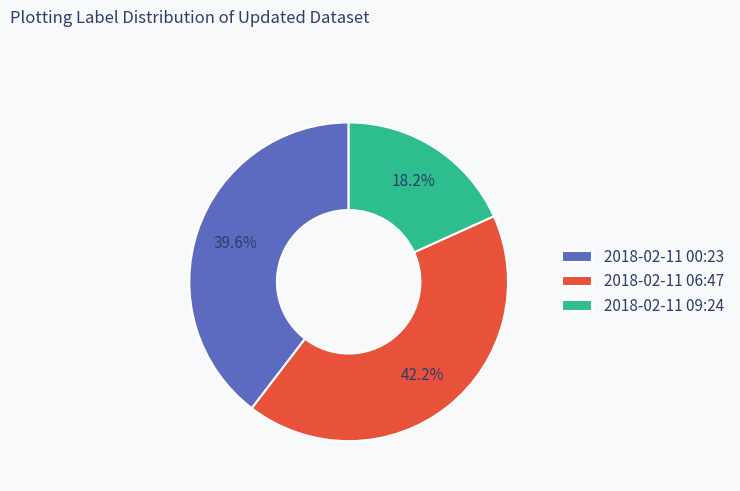

Which has a higher value, 2018-02-11 09:24 or 2018-02-11 06:47?

2018-02-11 06:47